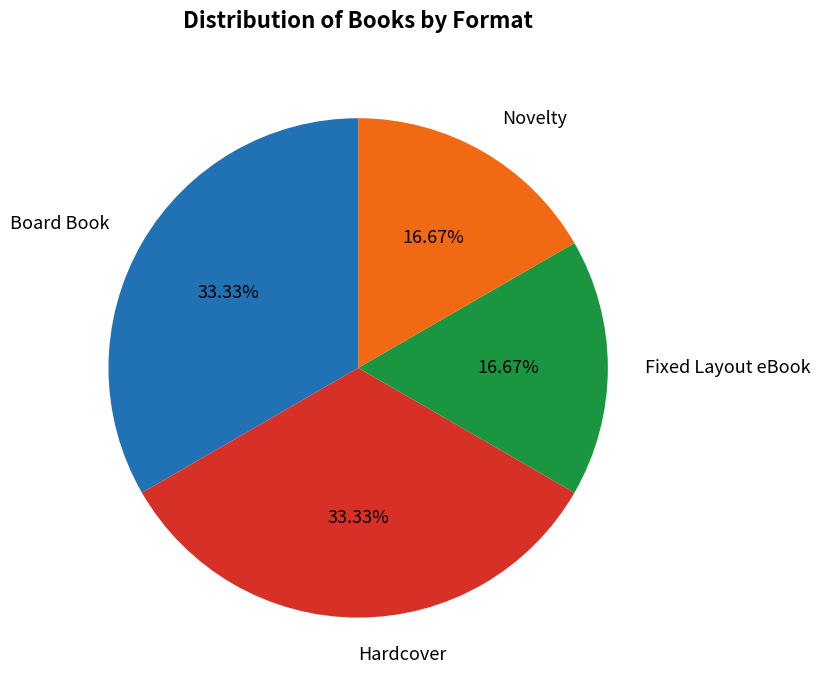

Does Hardcover account for over 50% of the chart?

No